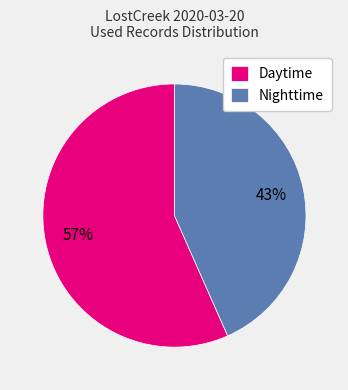

How many segments does this pie chart have?

2